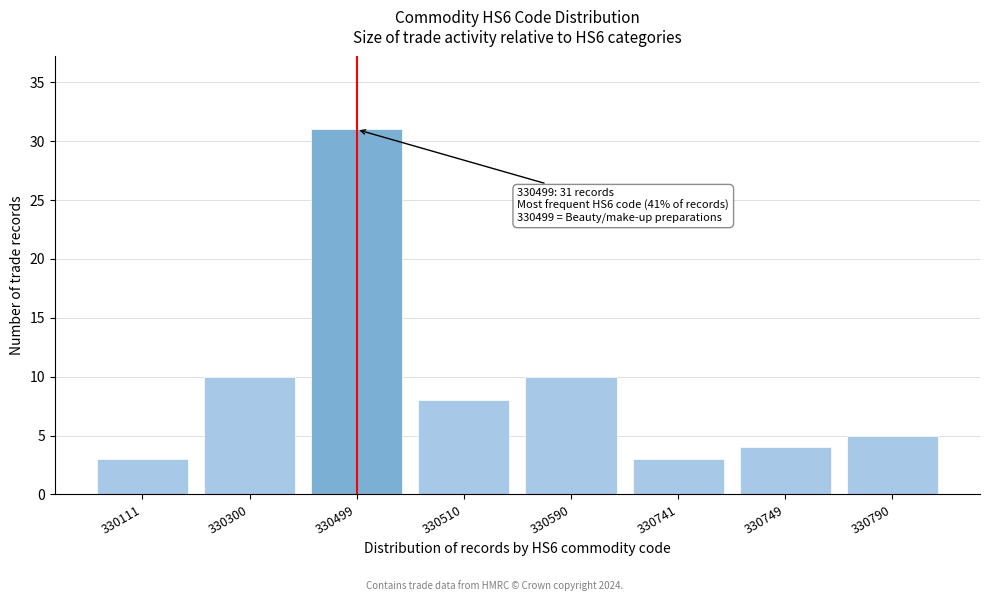

Reading left to right, list all the values displayed in this chart.

3	10	31	8	10	3	4	5